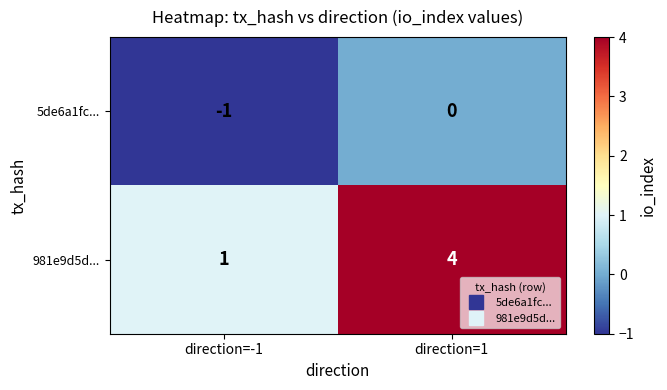

What is the difference between the highest and lowest values at direction=1?

4